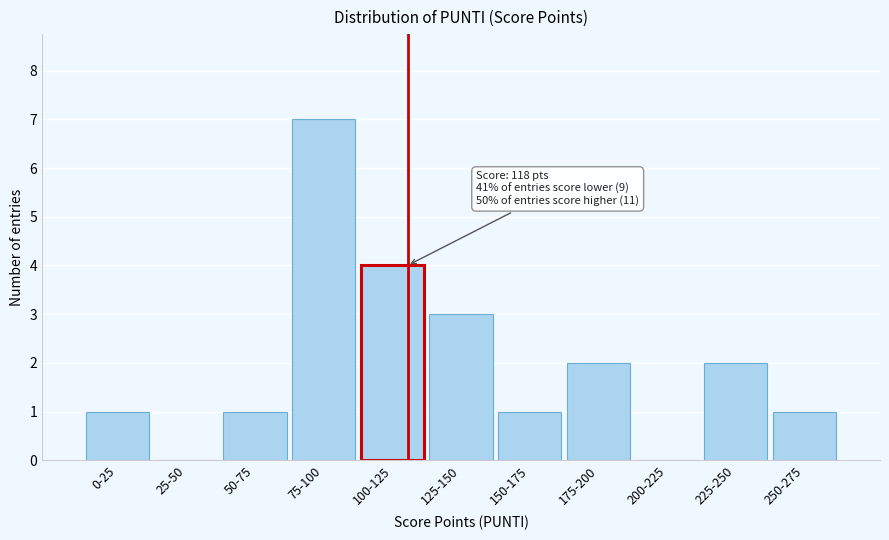

Reading left to right, list all the values displayed in this chart.

0-25=1	25-50=0	50-75=1	75-100=7	100-125=4	125-150=3	150-175=1	175-200=2	200-225=0	225-250=2	250-275=1